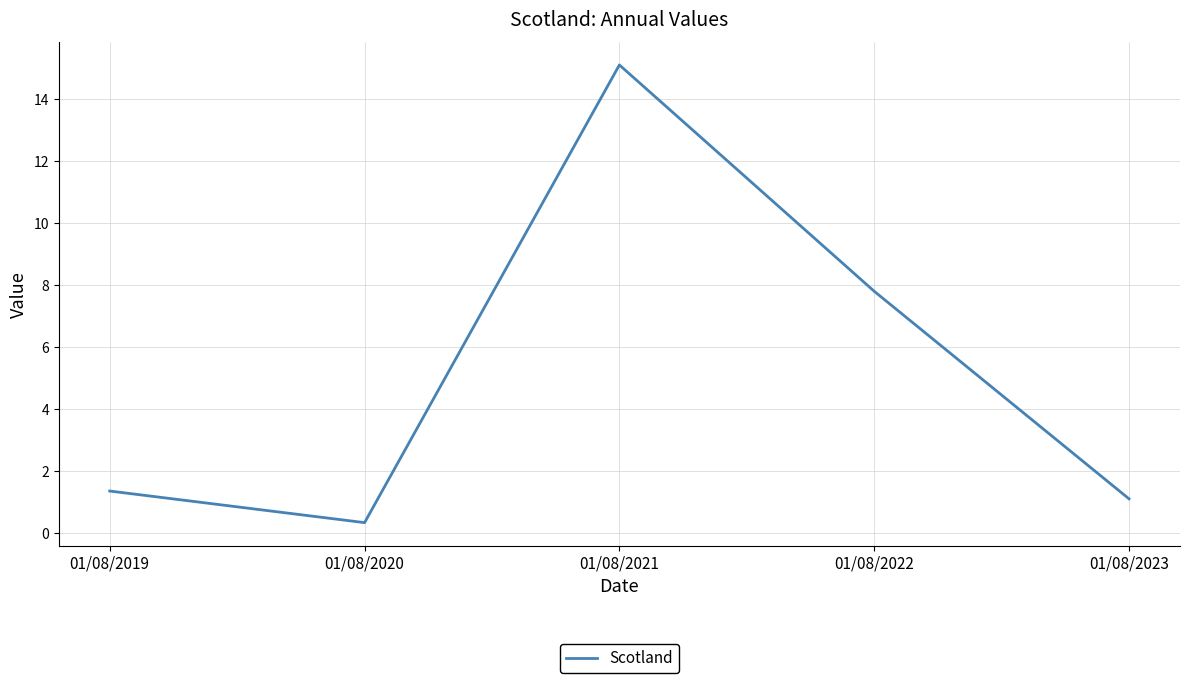

Where is the first local minimum?

01/08/2020